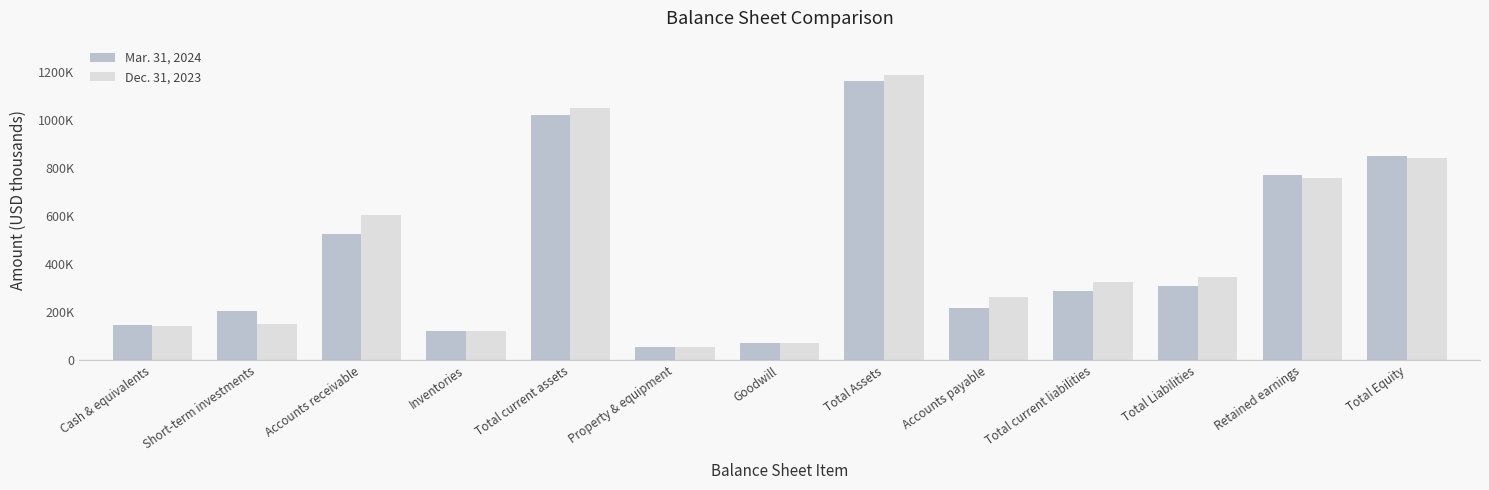

What is the average value of the Dec. 31, 2023 series?

456647